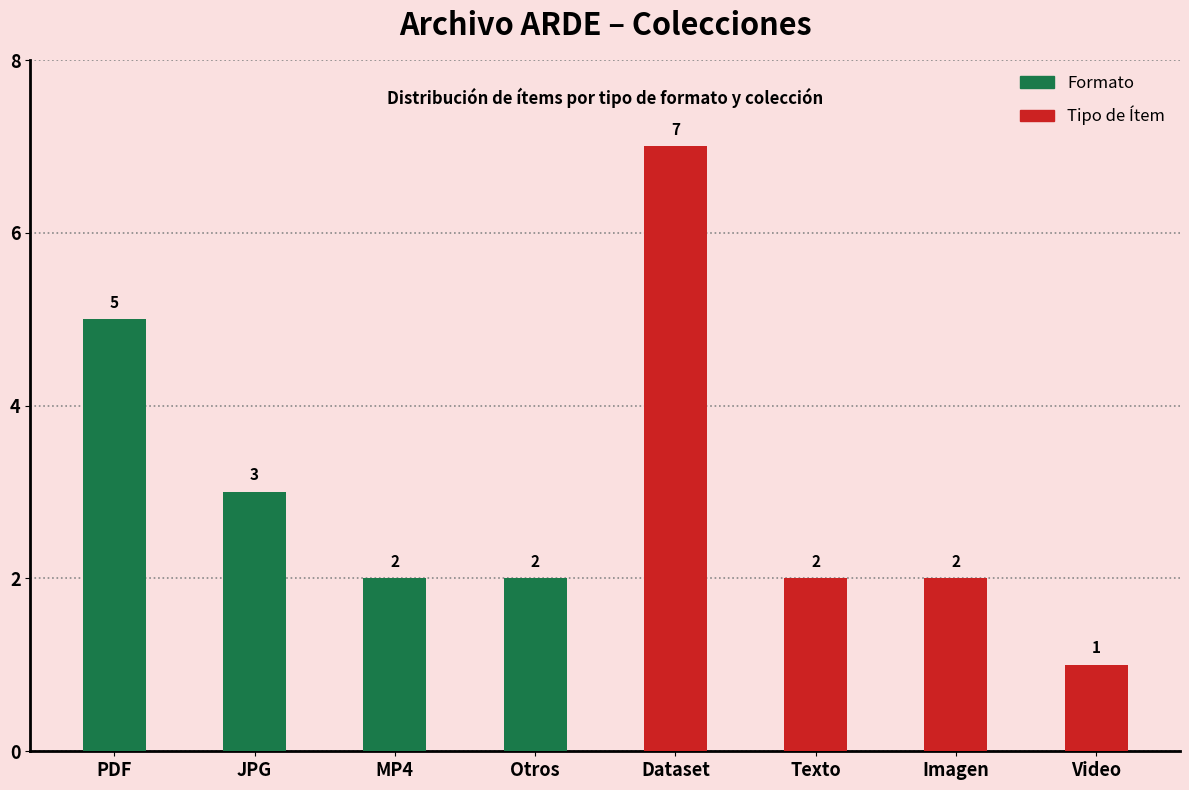

Read the Tipo de Ítem value at Video.

1